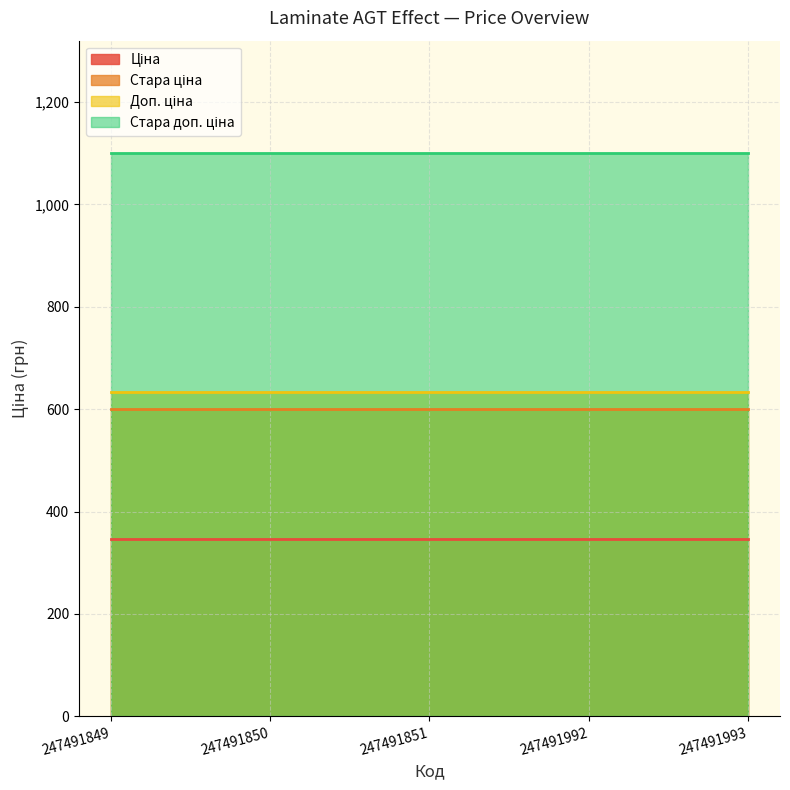

At 247491850, list the series in order from largest to smallest.

Стара доп. ціна, Доп. ціна, Стара ціна, Ціна